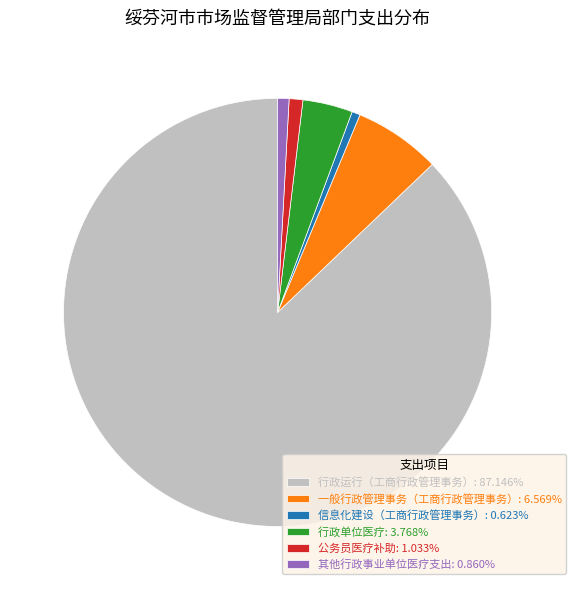

True or false: 一般行政管理事务（工商行政管理事务） accounts for 1% of the total.

False